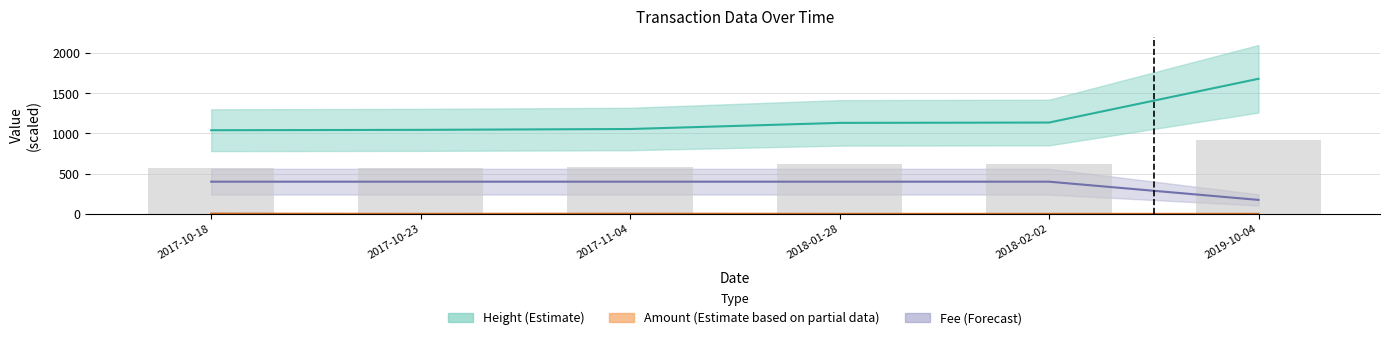

Which series has the largest range (max minus min)?

Height